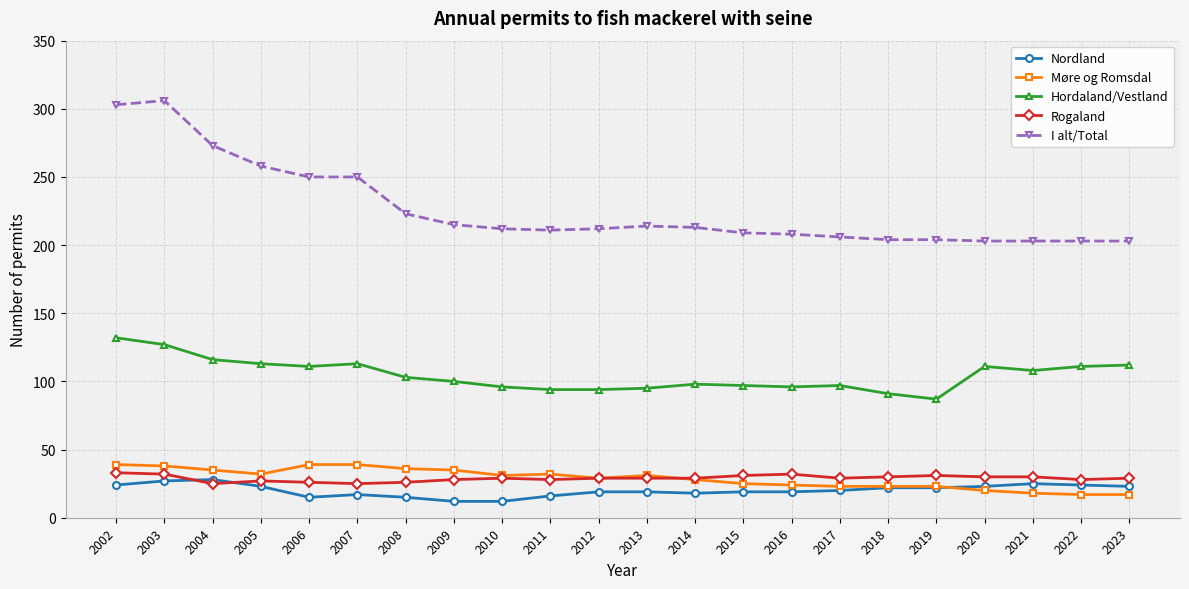

Does the chart display data point markers on the line(s)?

Yes